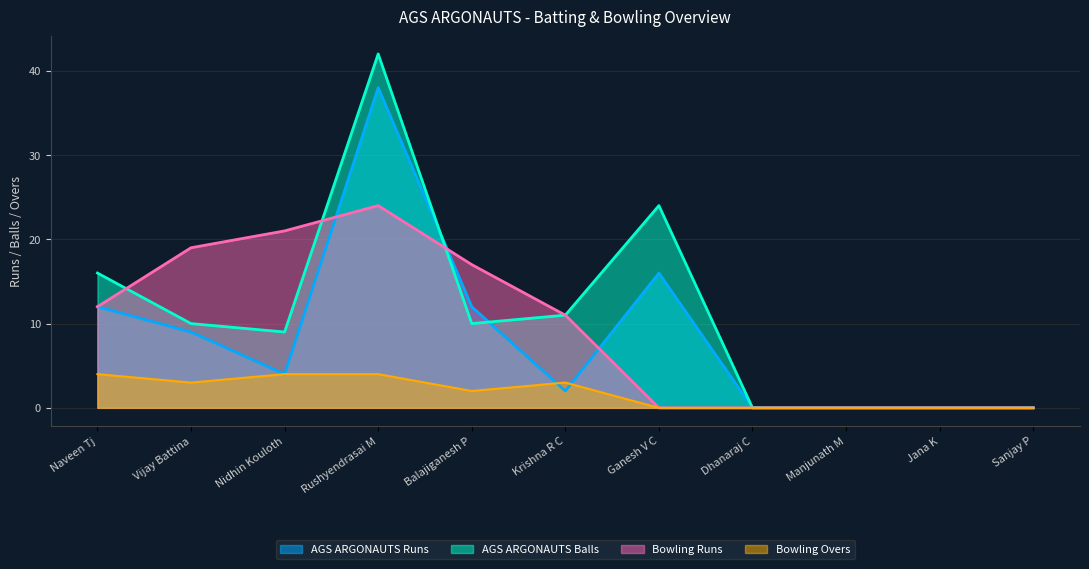

Rank the series at Ganesh V C from highest to lowest value.

AGS ARGONAUTS Balls, AGS ARGONAUTS Runs, Bowling Runs, Bowling Overs